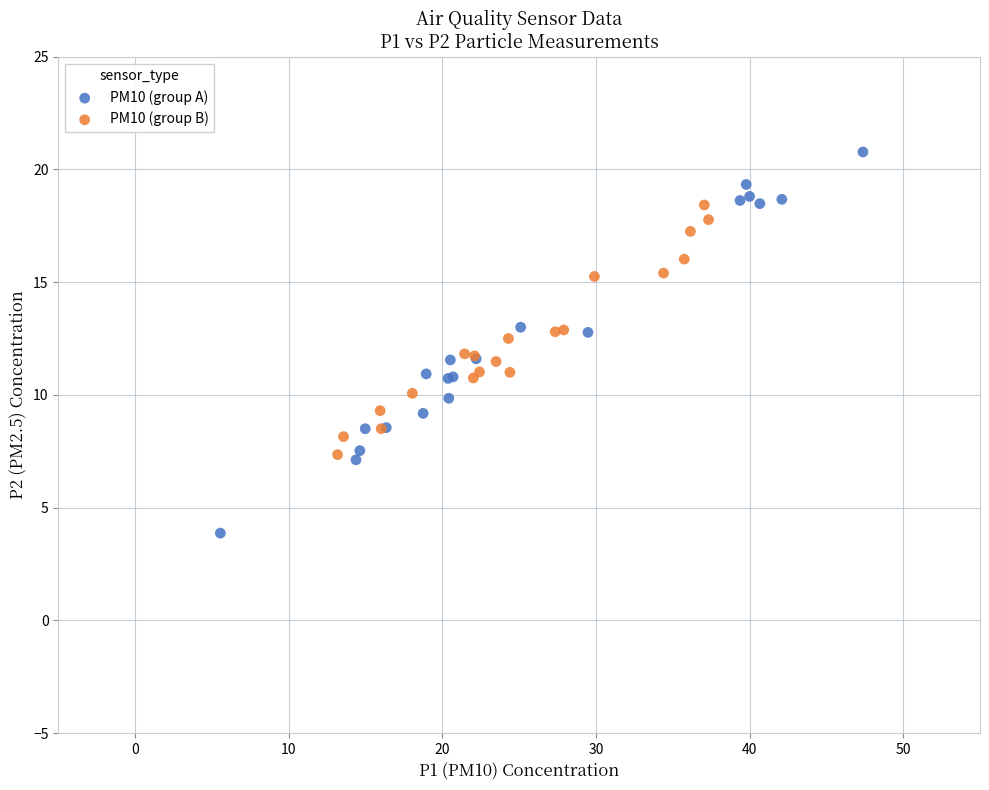

Which series contains the lowest Y value?

PM10 (group A)